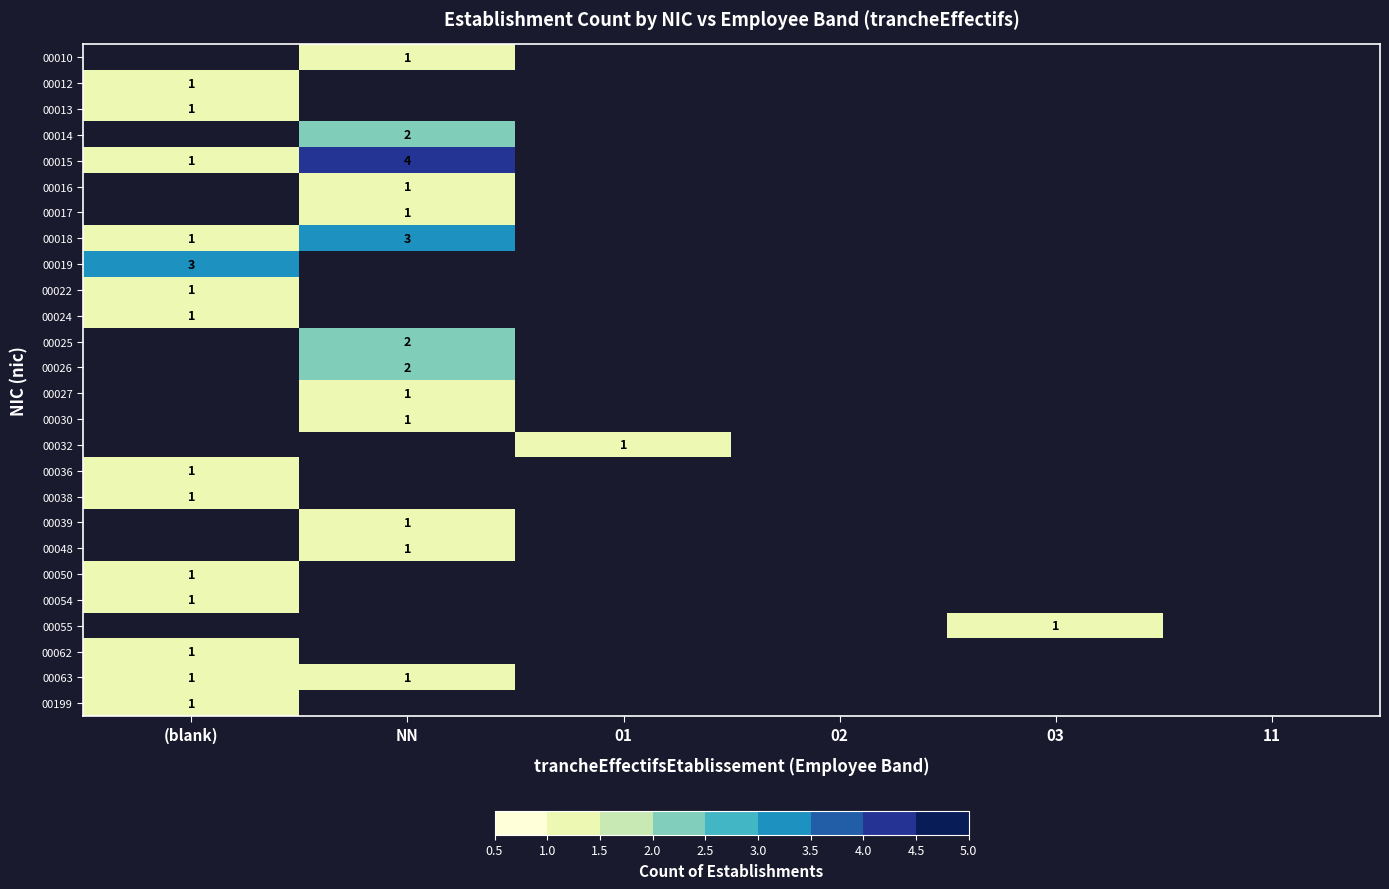

The 00036 series shows 1 at (blank). True or false?

True